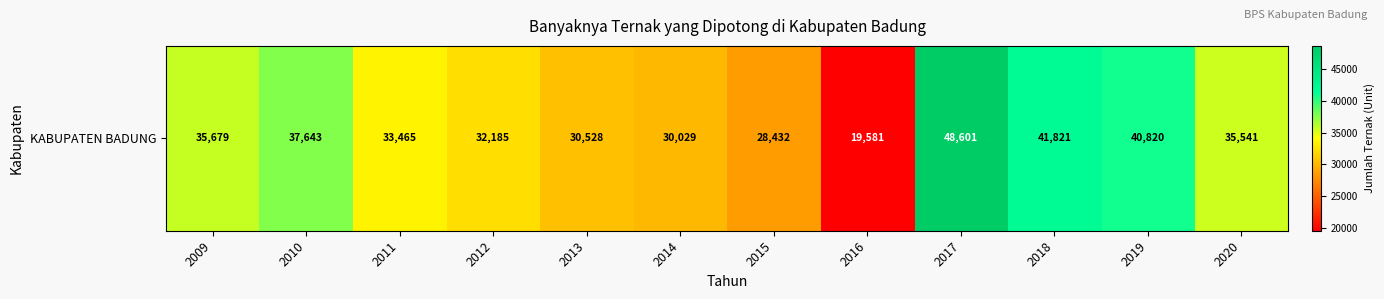

Is it true that the value at 2019 is 40820?

True